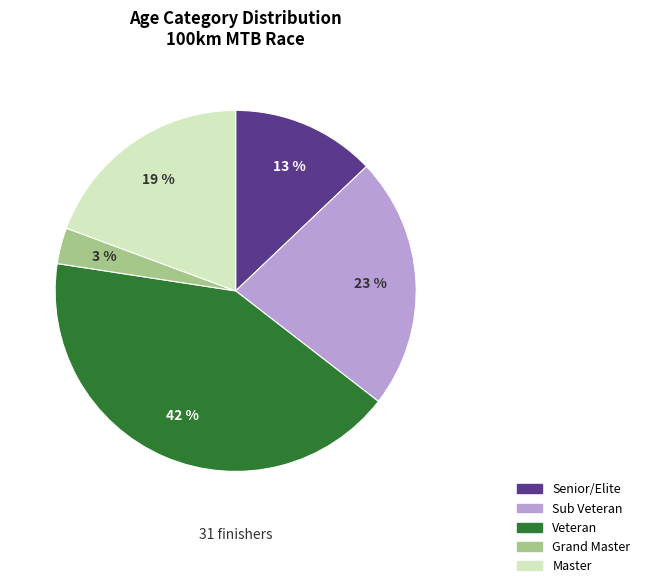

Is it true that Senior/Elite is 13% of the pie?

True